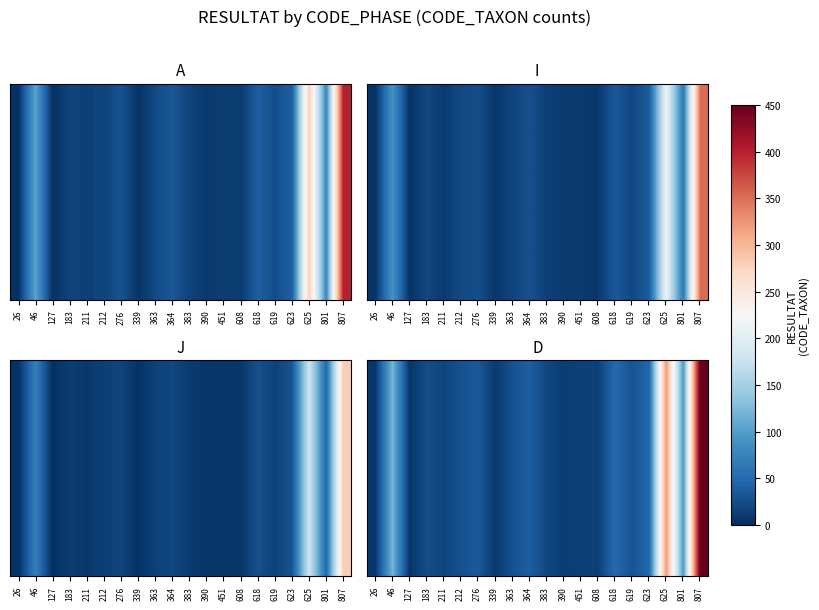

Between 801 and 339, which is larger?

801